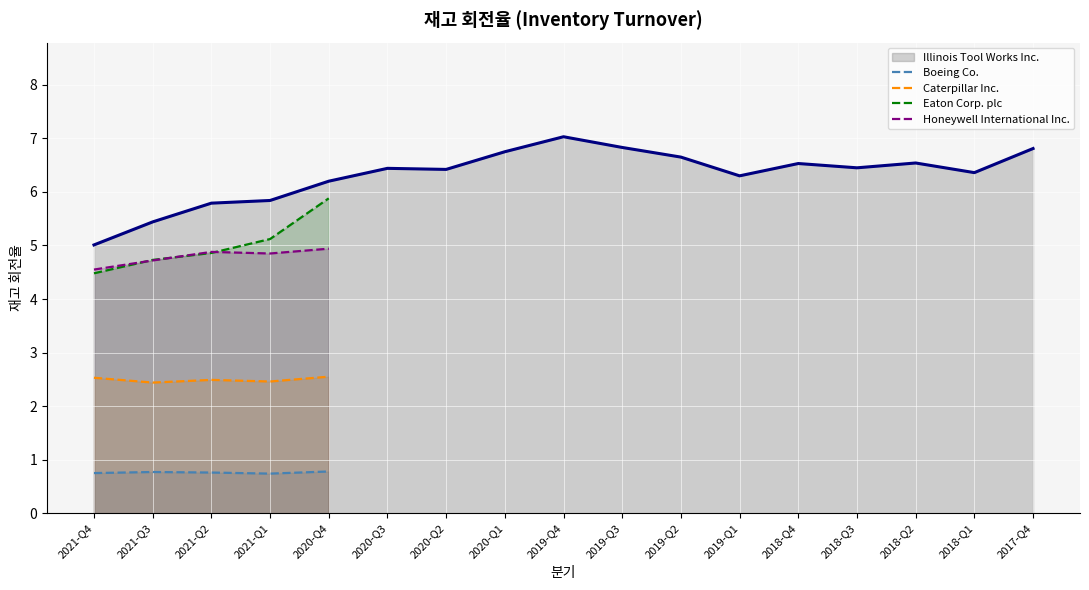

Which category has the lowest value across all series?

2021-Q1